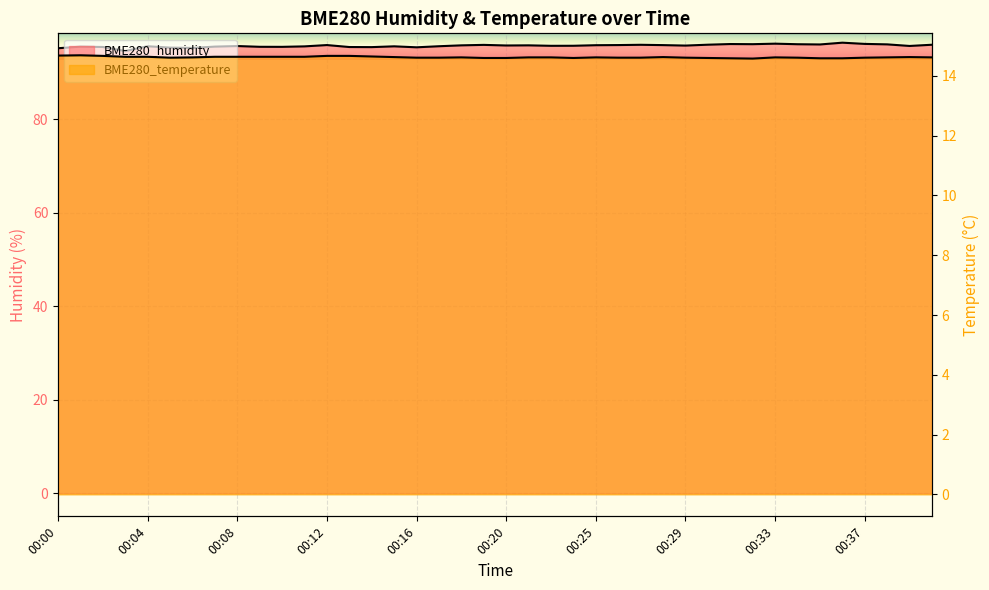

What is the value of the BME280_temperature point at the 40th from the left?

14.6